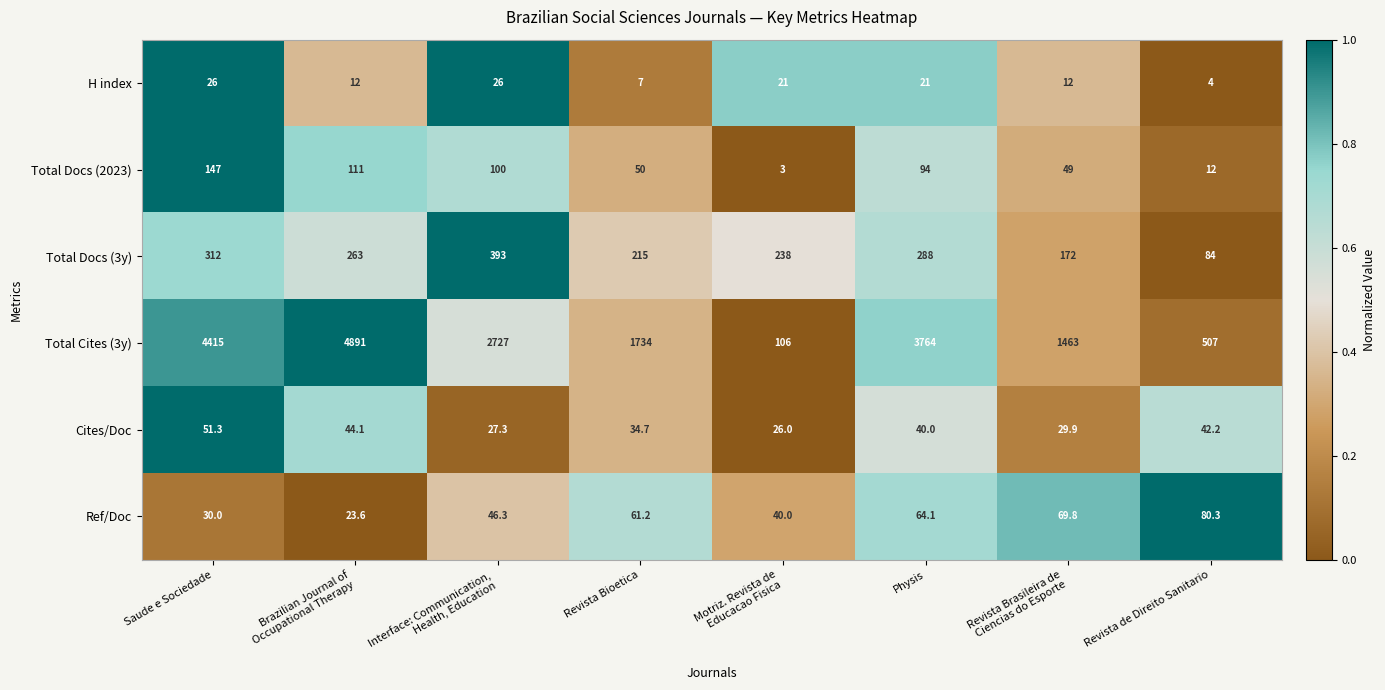

At which category is the sum across all series the highest?

Brazilian Journal of
Occupational Therapy